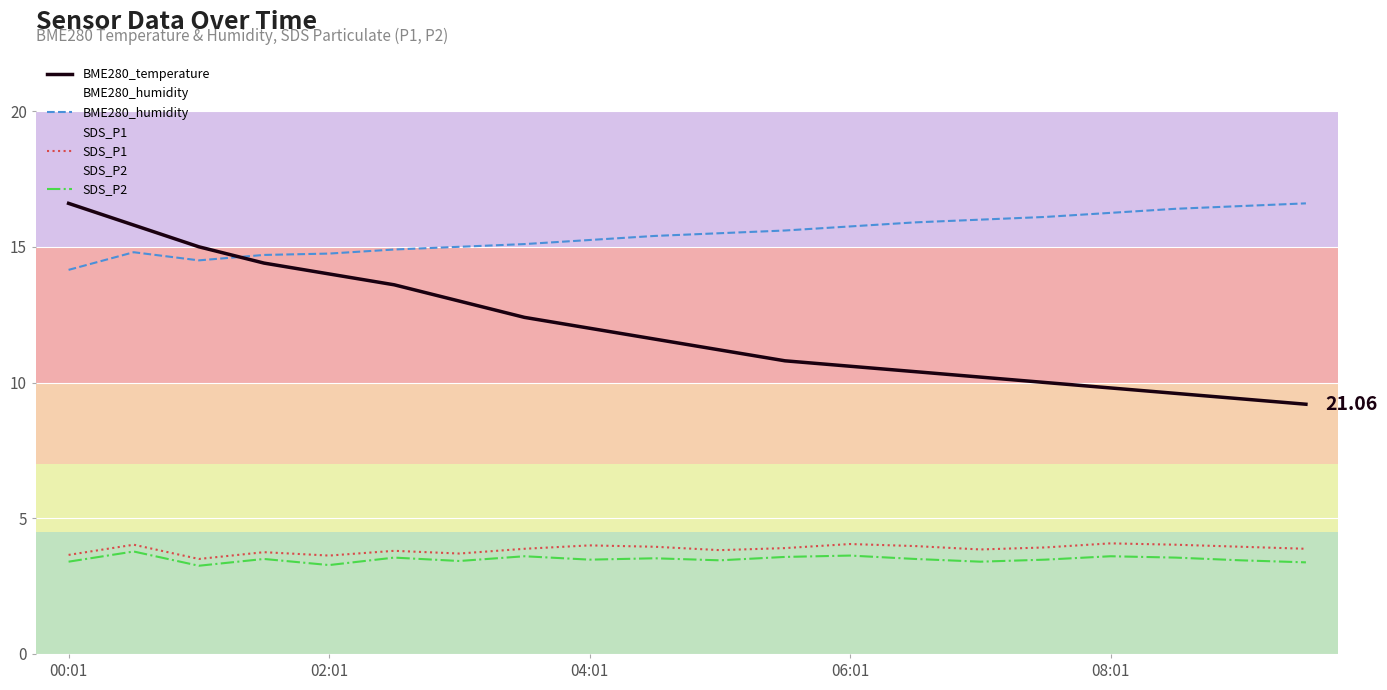

What is the difference between the maximum and minimum values in the BME280_humidity series?

2.4